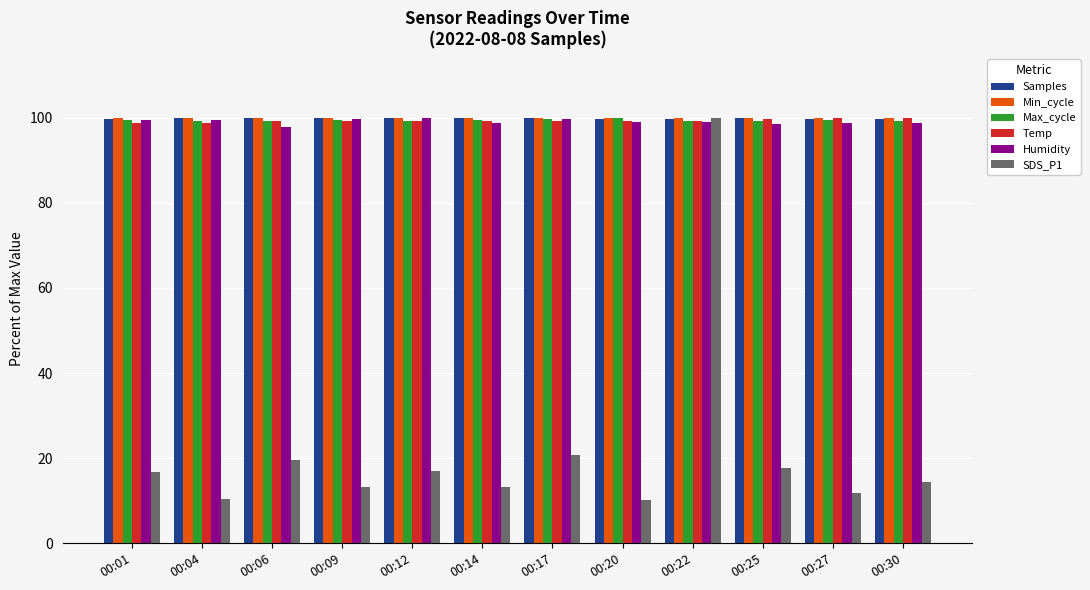

What is the sum of the Humidity values at 00:14 and 00:17?

198.5